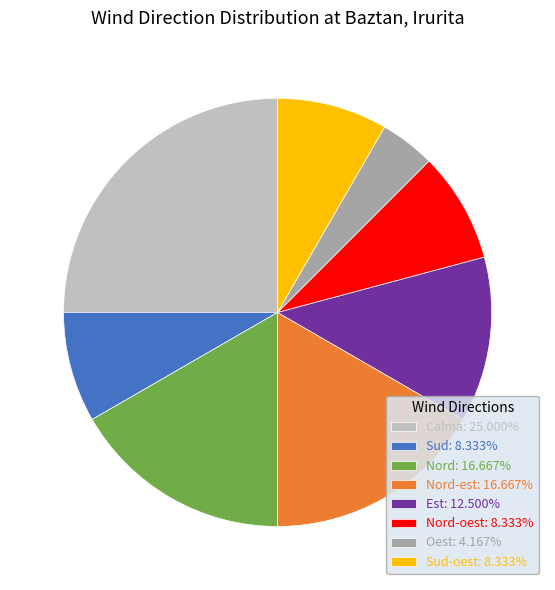

Do Nord-oest: 8.333% and Oest: 4.167% together represent more than half of the pie?

No